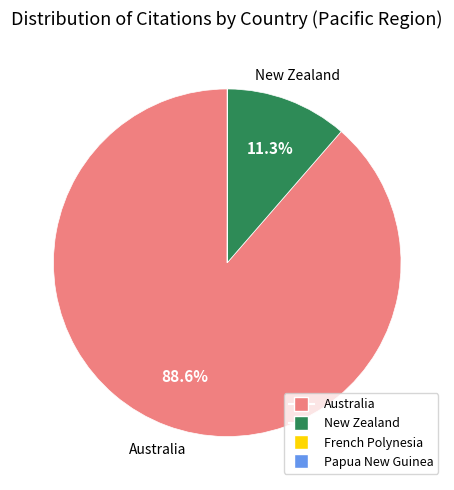

To the nearest percent, what is the average slice percentage?

25%